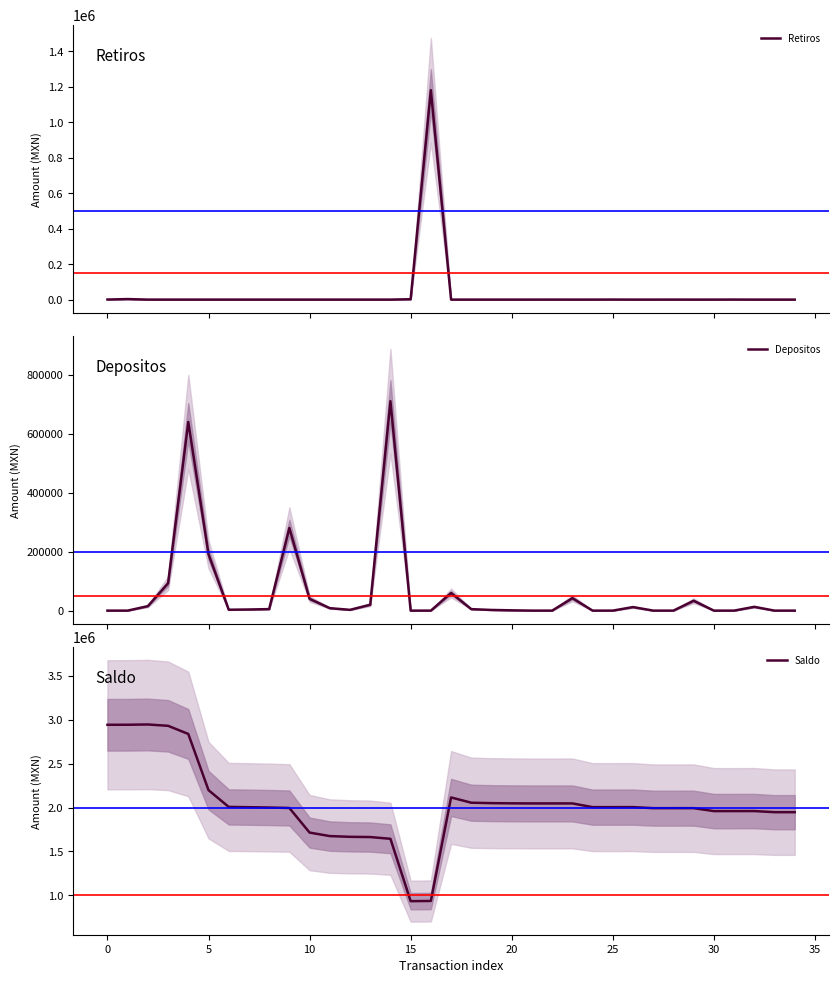

Rank the series by their maximum value, from lowest to highest.

Depositos, Retiros, Saldo